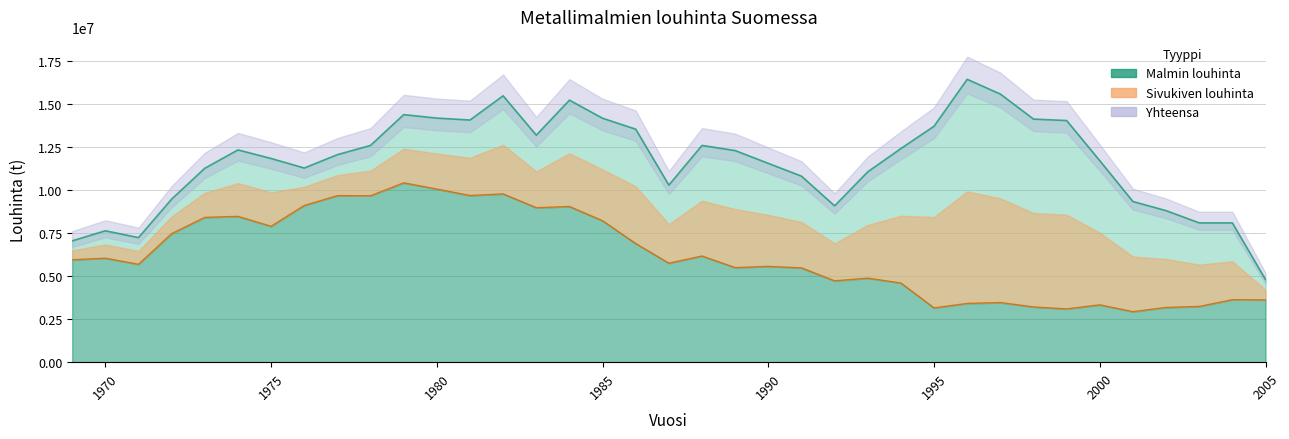

List the labels in order of Yhteensa value, largest first.

1996, 1997, 1982, 1984, 1979, 1980, 1985, 1998, 1981, 1999, 1995, 1986, 1983, 1978, 1988, 1994, 1974, 1989, 1977, 1975, 2000, 1990, 1976, 1973, 1993, 1991, 1987, 1972, 2001, 1992, 2002, 2003, 2004, 1970, 1971, 1969, 2005